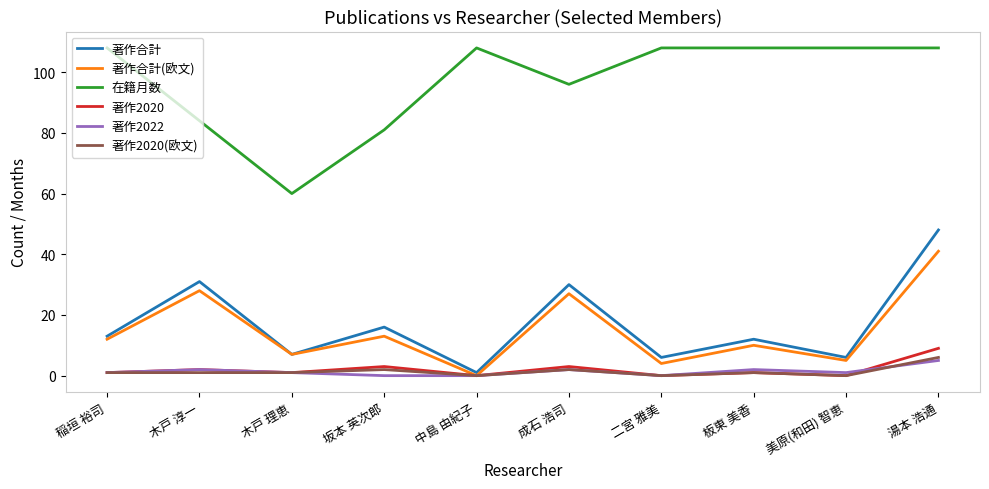

At which label does 著作合計 reach its peak?

湯本 浩通